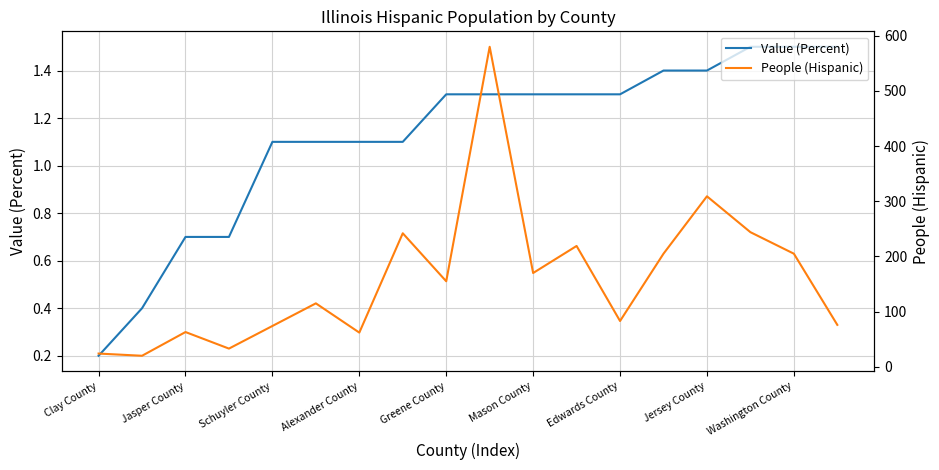

The value of Value (Percent) at Washington County is 1.5. True or false?

True